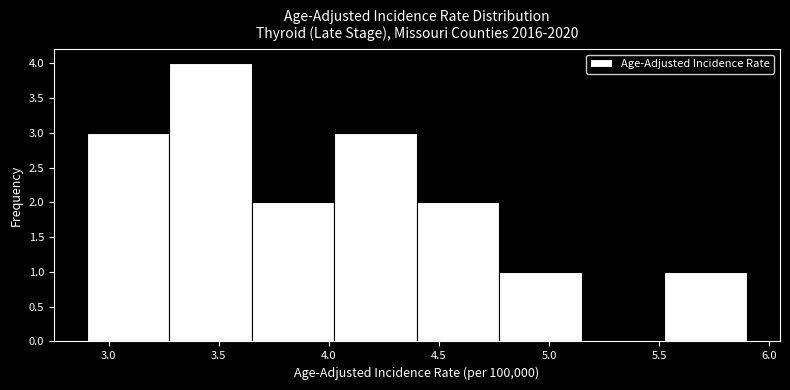

Reading left to right, list every bar in this chart as the range it spans on the x-axis followed by its height. Neither the bar edges nor the heights are printed on the chart, so give them approximately, as read against the axes.

2.900 to 3.275: 3
3.275 to 3.650: 4
3.650 to 4.025: 2
4.025 to 4.400: 3
4.400 to 4.775: 2
4.775 to 5.150: 1
5.150 to 5.525: 0
5.525 to 5.900: 1